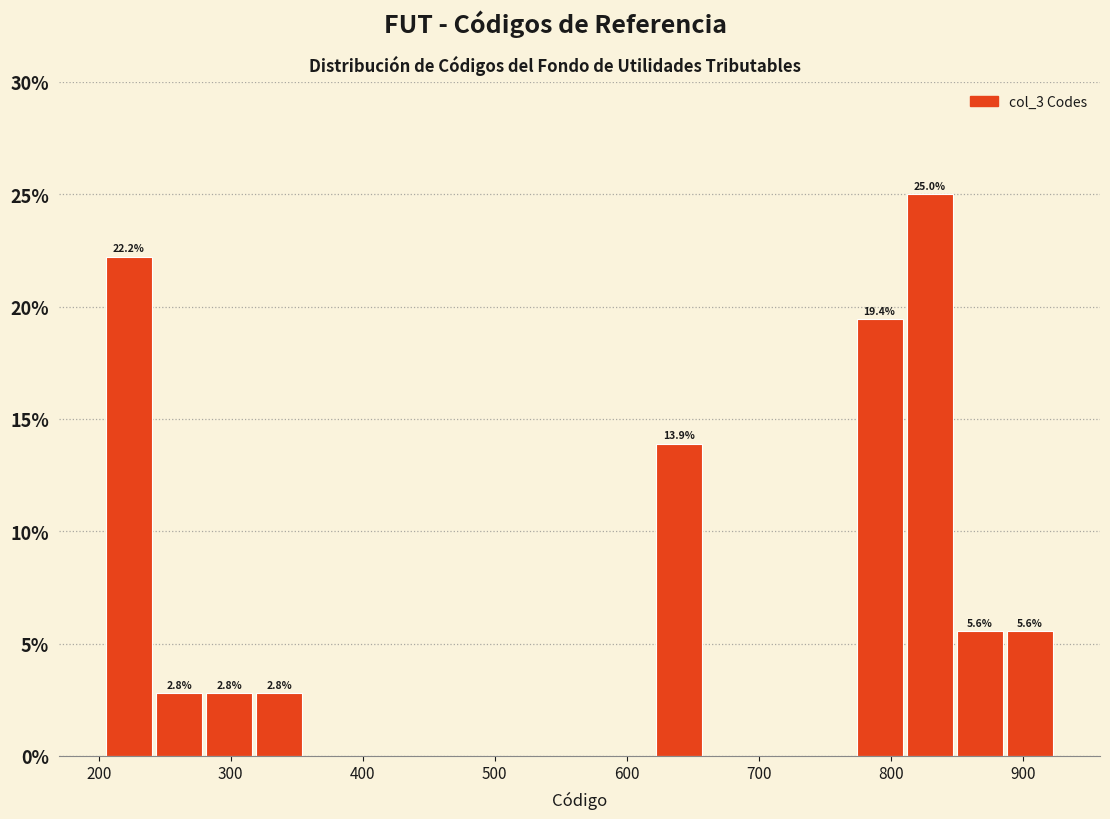

Around what value on the x-axis is the tallest bar? Give the approximate position of its centre, as read against the axis.

830